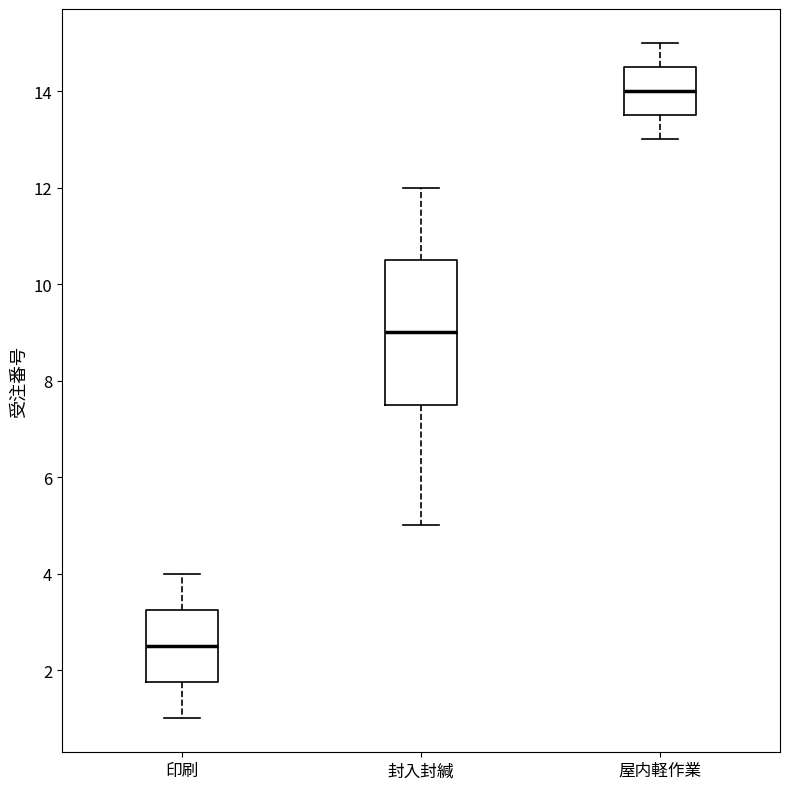

Which box's median line is the lowest?

印刷